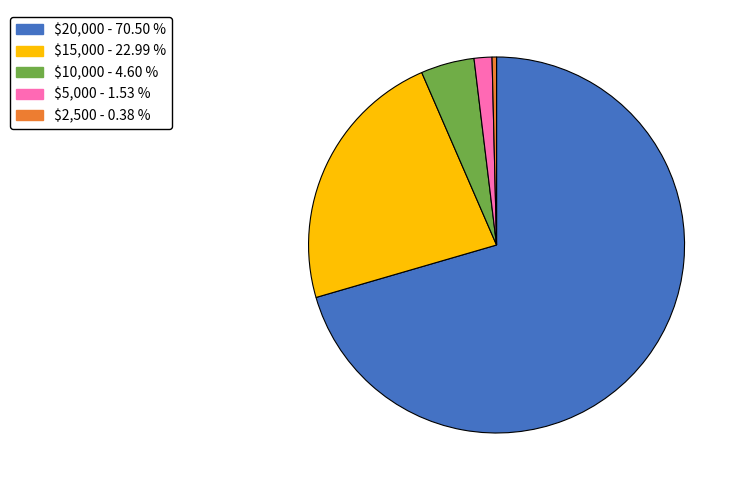

Which category accounts for the majority?

$20,000 - 70.50 %